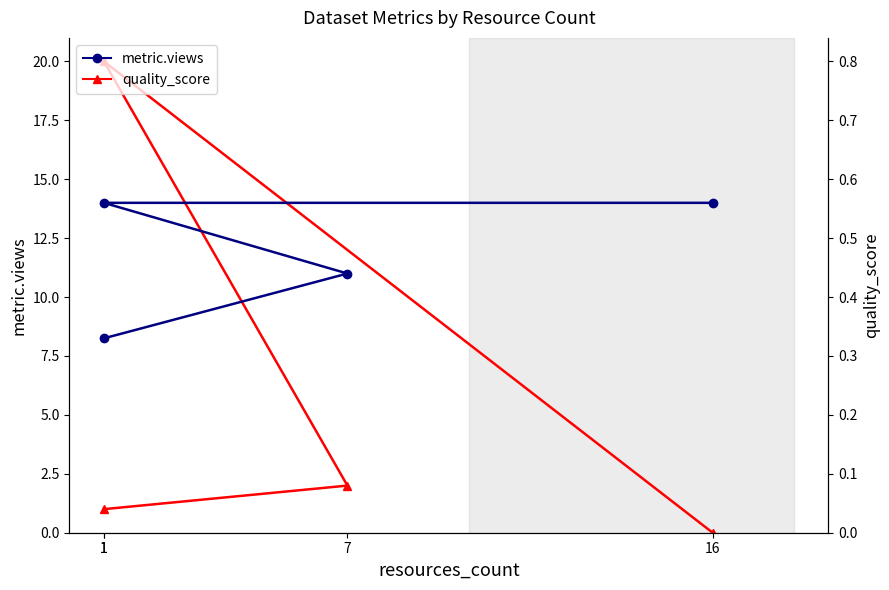

Where is metric.views nearest to the value 10?

7